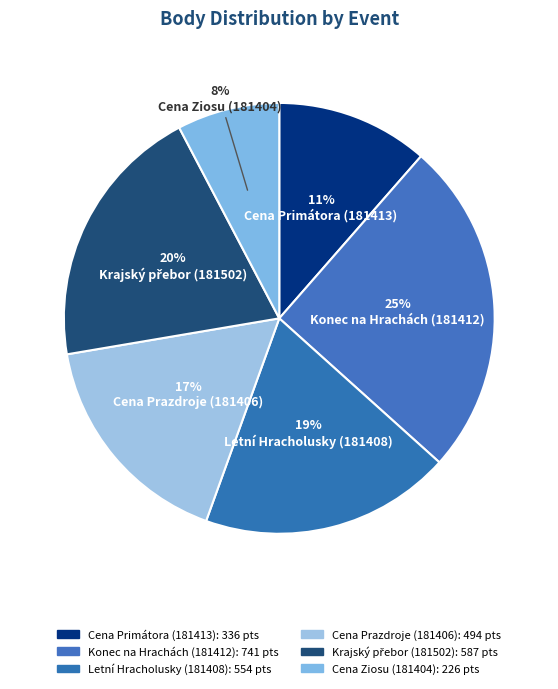

Rank the categories by value from lowest to highest.

Cena Ziosu
(181404), Cena Primátora
(181413), Cena Prazdroje
(181406), Letní Hracholusky
(181408), Krajský přebor
(181502), Konec na Hrachách
(181412)